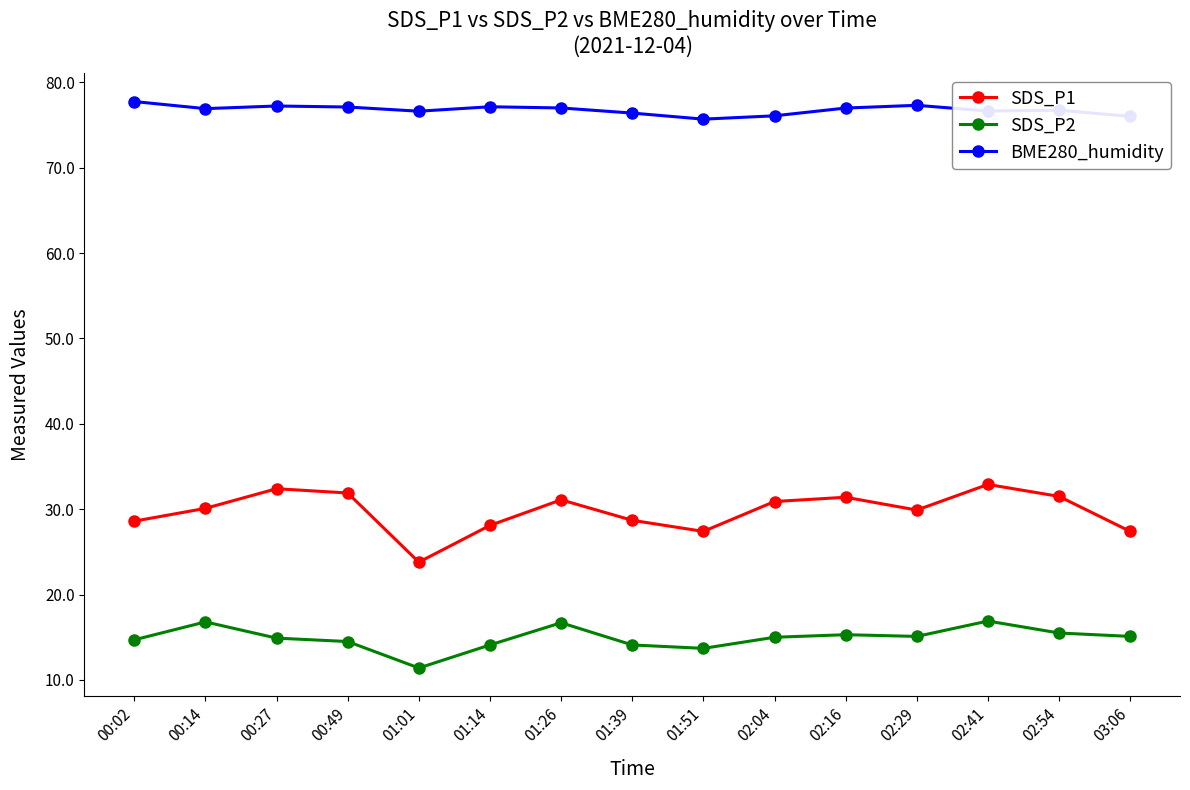

List the series in order of their peak value, highest first.

BME280_humidity, SDS_P1, SDS_P2